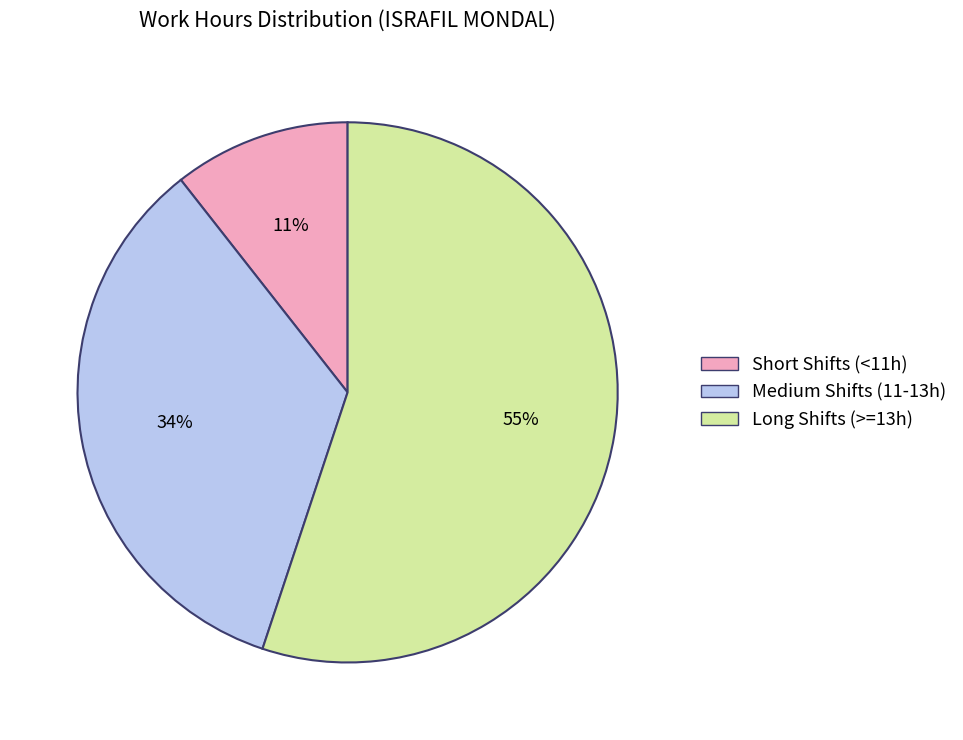

How many slices are in this pie chart?

3